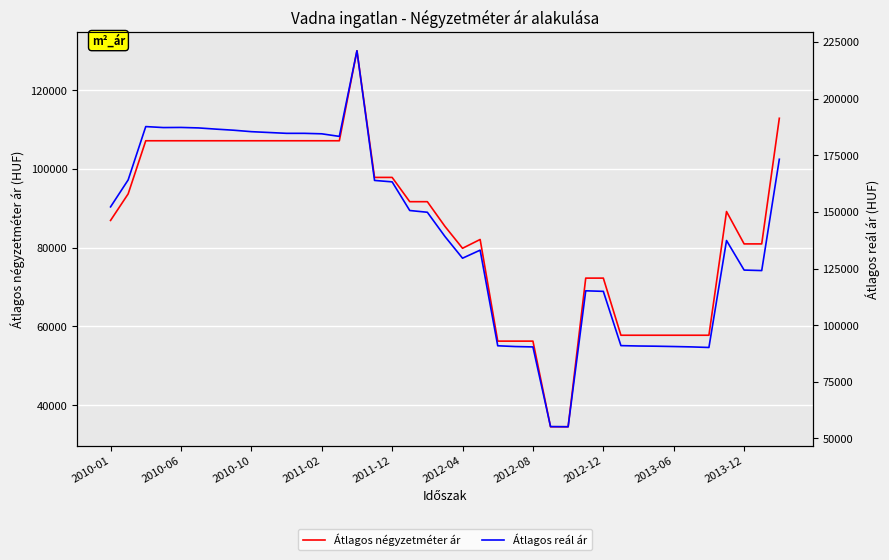

What are all the series names shown in the legend?

Átlagos négyzetméter ár, Átlagos reál ár